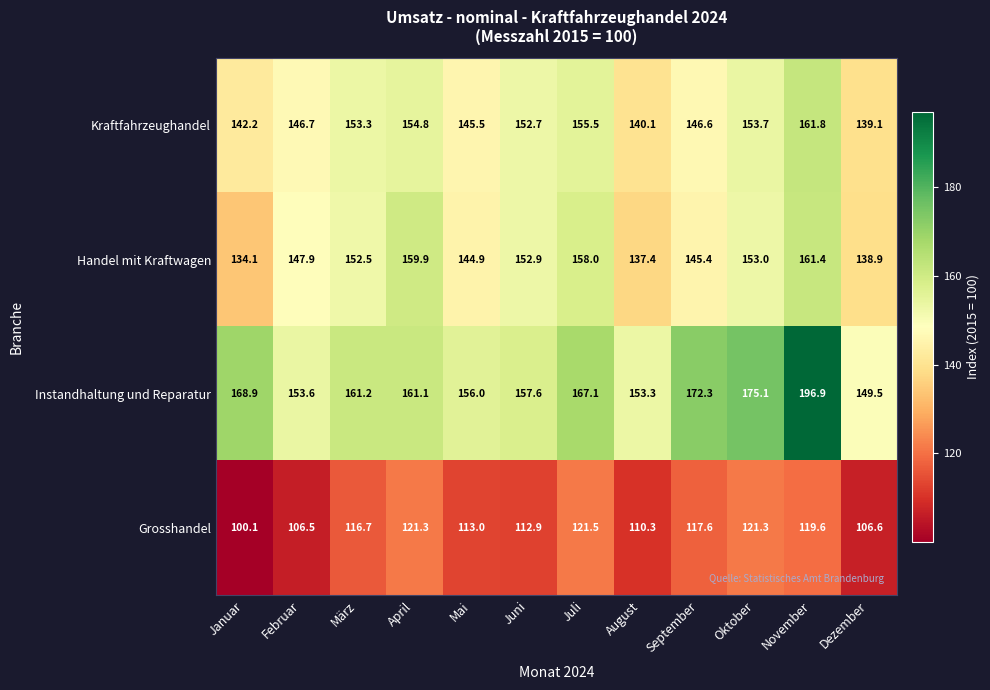

What is the average value of the Handel mit Kraftwagen series?

148.9